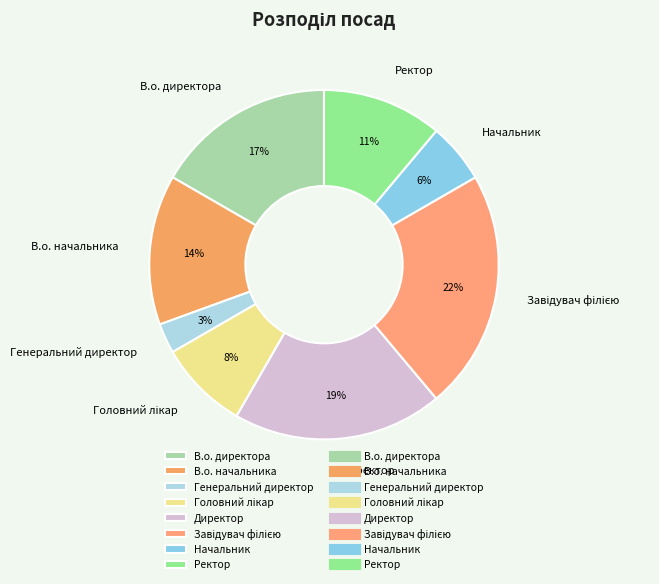

Between Ректор and Генеральний директор, which is larger?

Ректор